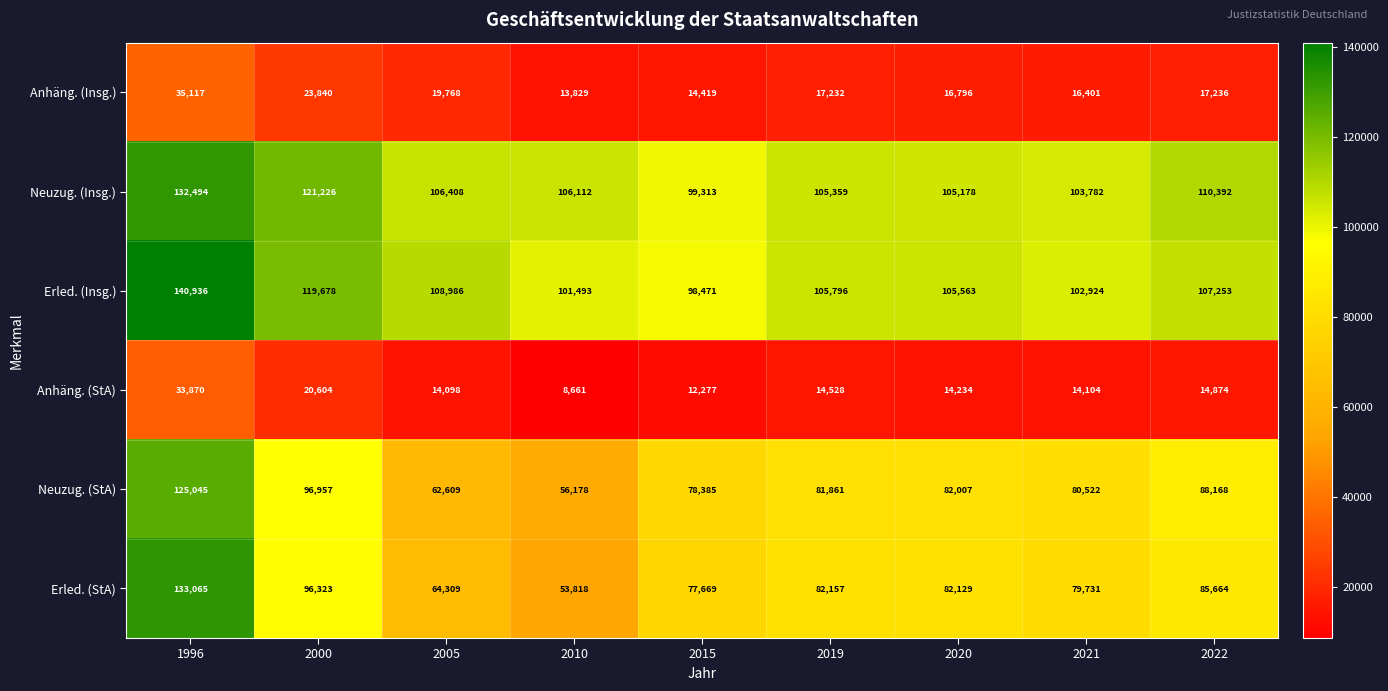

What is the approximate value of Erled. (Insg.) at 1996?

140936